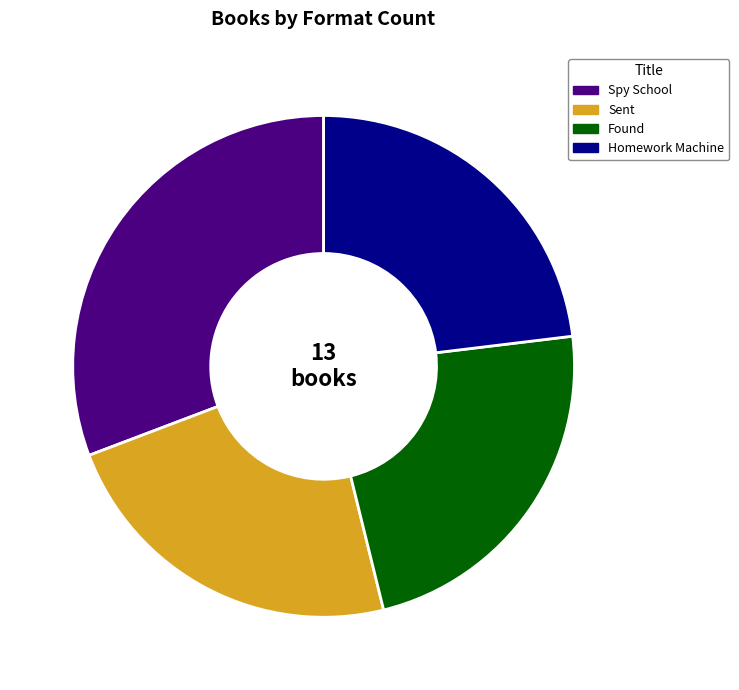

Which has a higher value, Homework Machine or Spy School?

Spy School